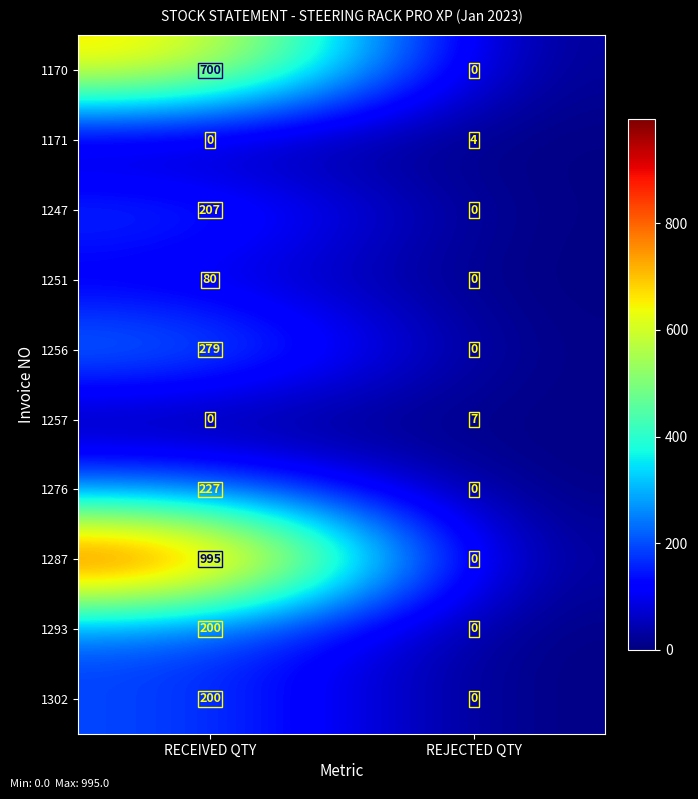

Reading right to left, extract all data points from this chart.

1170: REJECTED QTY=0	RECEIVED QTY=700
1171: REJECTED QTY=4	RECEIVED QTY=0
1247: REJECTED QTY=0	RECEIVED QTY=207
1251: REJECTED QTY=0	RECEIVED QTY=80
1256: REJECTED QTY=0	RECEIVED QTY=279
1257: REJECTED QTY=7	RECEIVED QTY=0
1276: REJECTED QTY=0	RECEIVED QTY=227
1287: REJECTED QTY=0	RECEIVED QTY=995
1293: REJECTED QTY=0	RECEIVED QTY=200
1302: REJECTED QTY=0	RECEIVED QTY=200